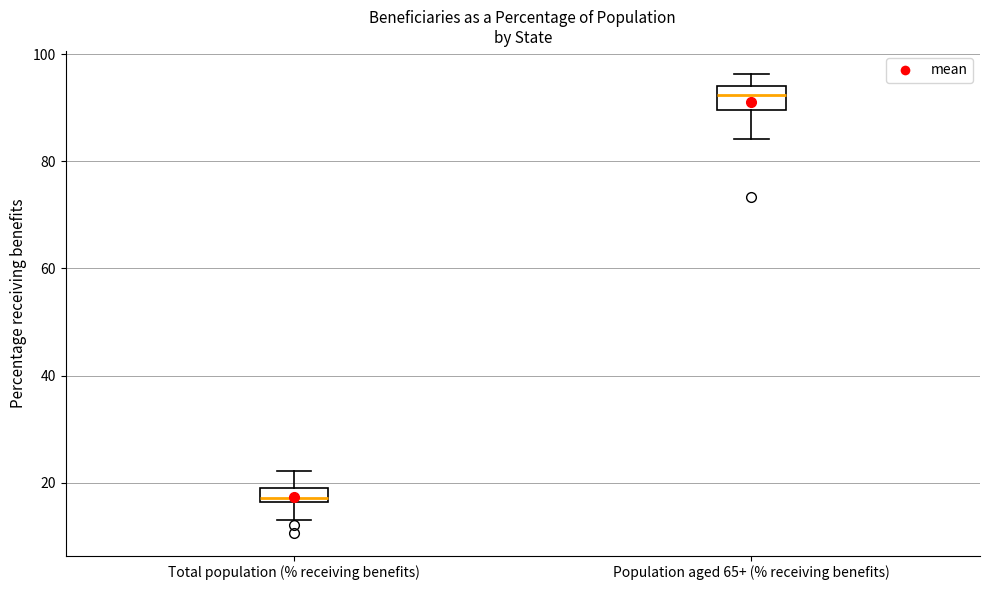

Where does the upper whisker of the box for Total population (% receiving benefits) end on the y-axis? The values are not printed on the chart, so give them approximately, as read against the axis.

22